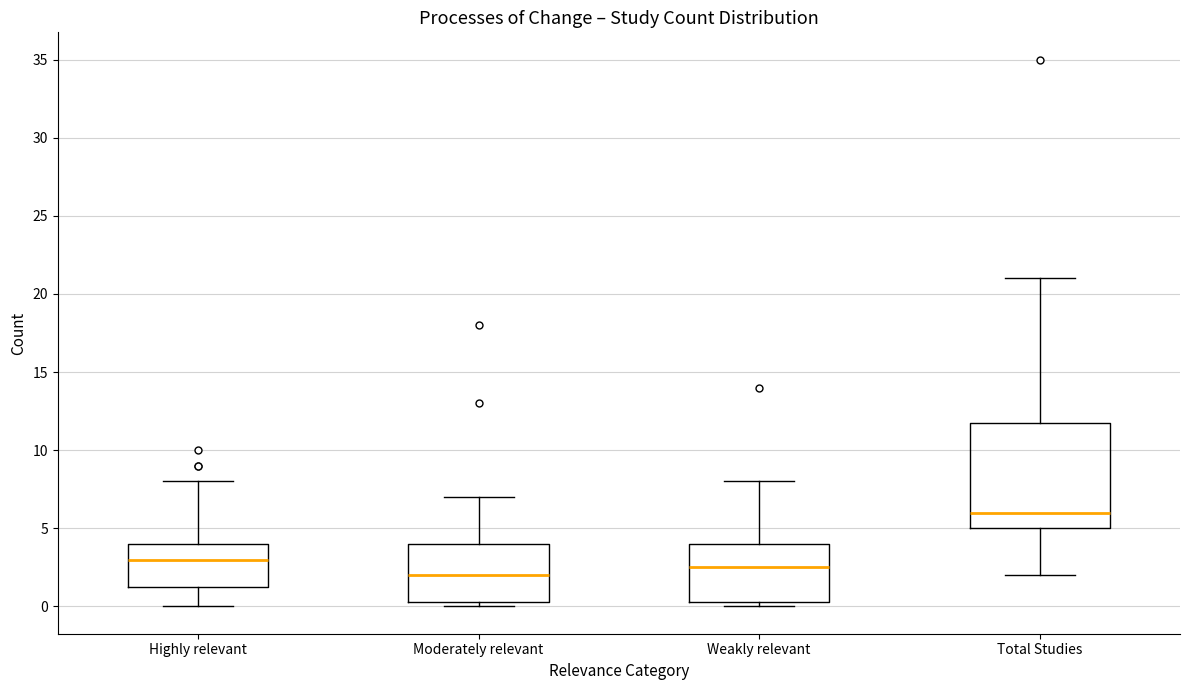

Reading left to right, transcribe this box plot: for each box, give where its median line is, the range the box spans, and where its two whiskers end, as read against the y-axis. The values are not printed on the chart, so give them approximately, as read against the axis.

Highly relevant: median 3.0, box 1.5 to 4.0, whiskers 0.0 to 8.0
Moderately relevant: median 2.0, box 0.5 to 4.0, whiskers 0.0 to 7.0
Weakly relevant: median 2.5, box 0.5 to 4.0, whiskers 0.0 to 8.0
Total Studies: median 6.0, box 5.0 to 12.0, whiskers 2.0 to 21.0